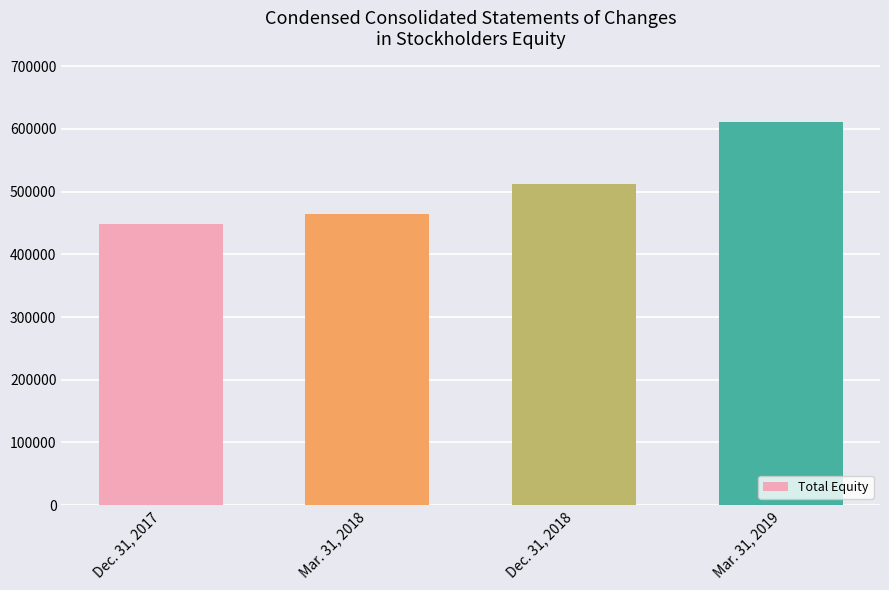

What is the change in value from Mar. 31, 2018 to Dec. 31, 2018?

+48530